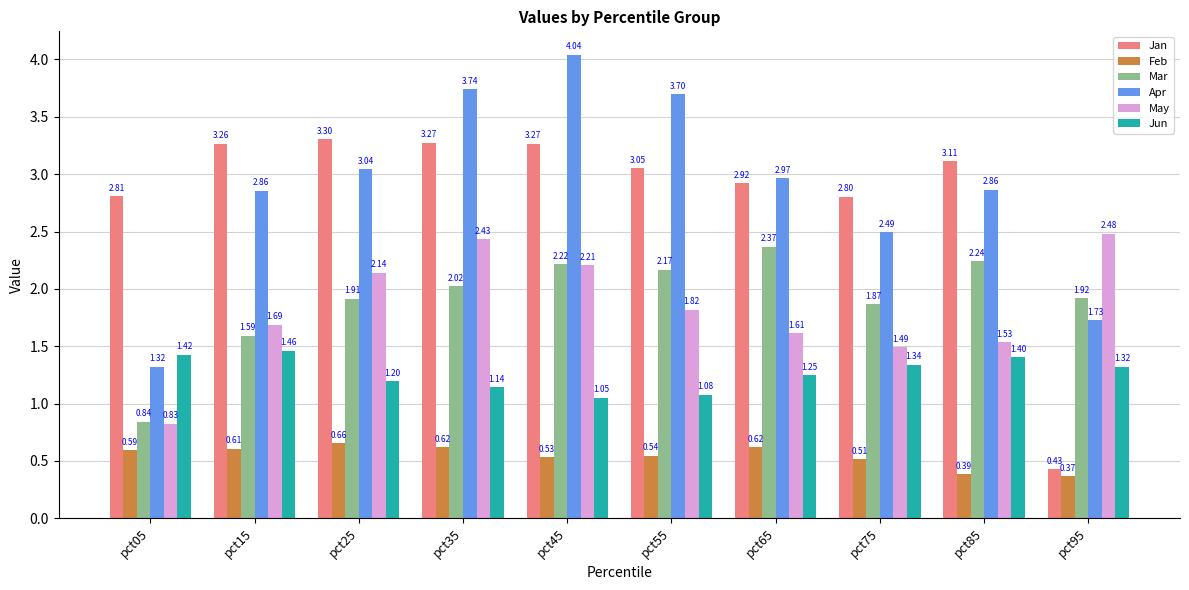

At pct95, list the series in order from smallest to largest.

Feb, Jan, Jun, Apr, Mar, May